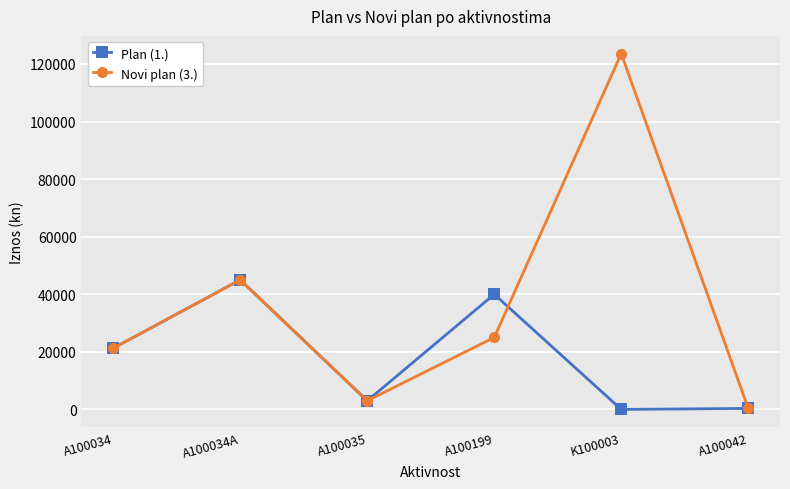

Where is the first local maximum for Plan (1.)?

A100034A